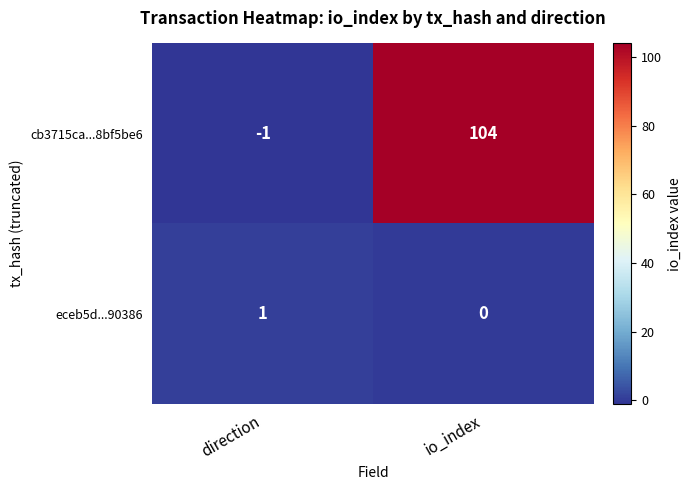

At which category is the sum across all series the highest?

io_index